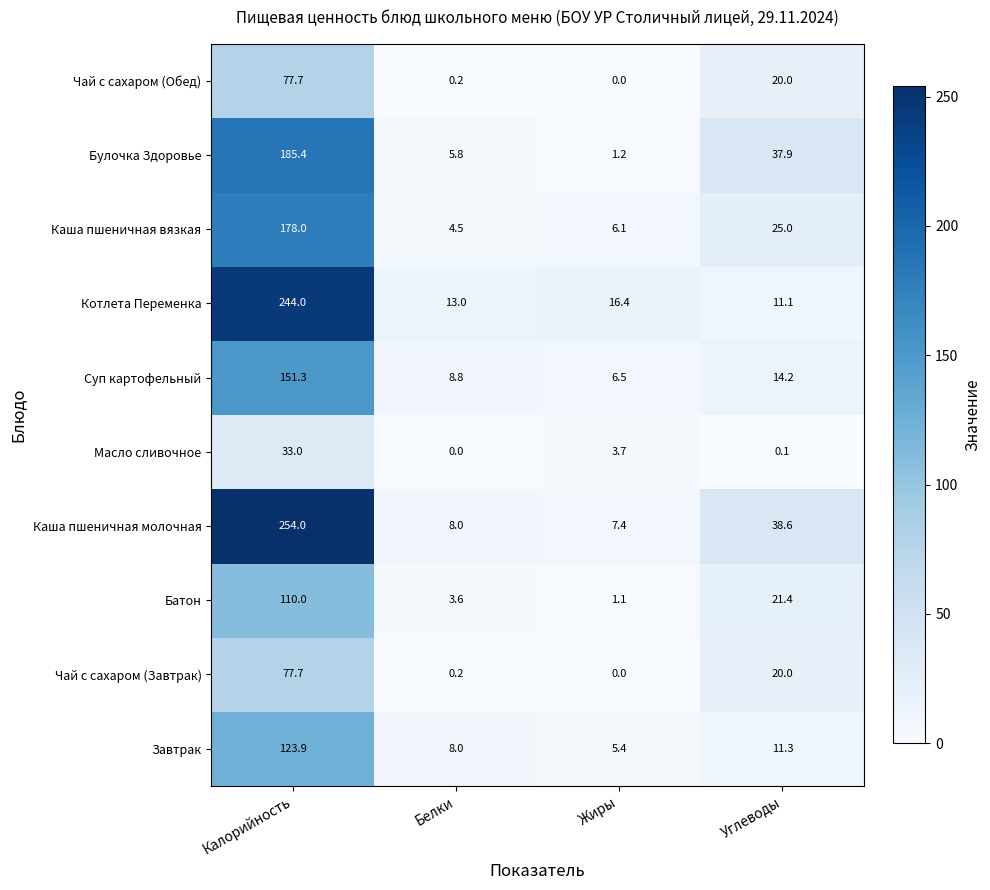

What is the maximum value shown in the chart?

254.0